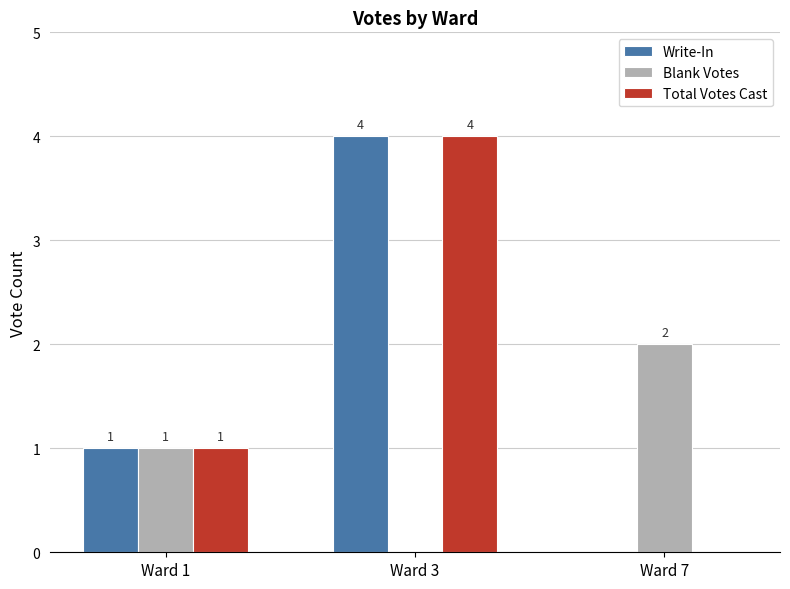

Is the value of Write-In at Ward 1 greater than the value of Blank Votes at Ward 3?

Yes